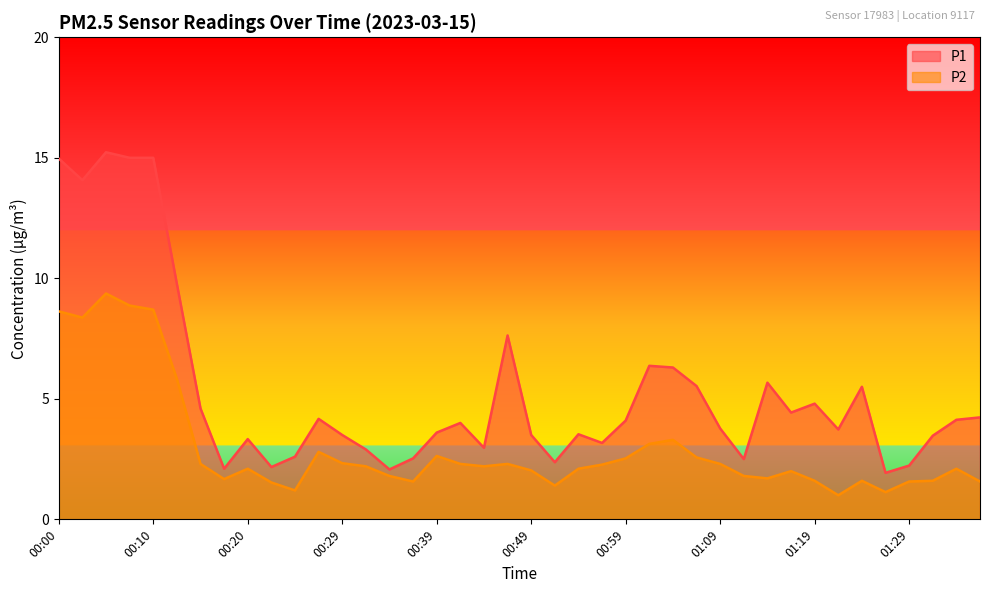

In P2, how many points are lower than both neighbors (excluding endpoints)?

9